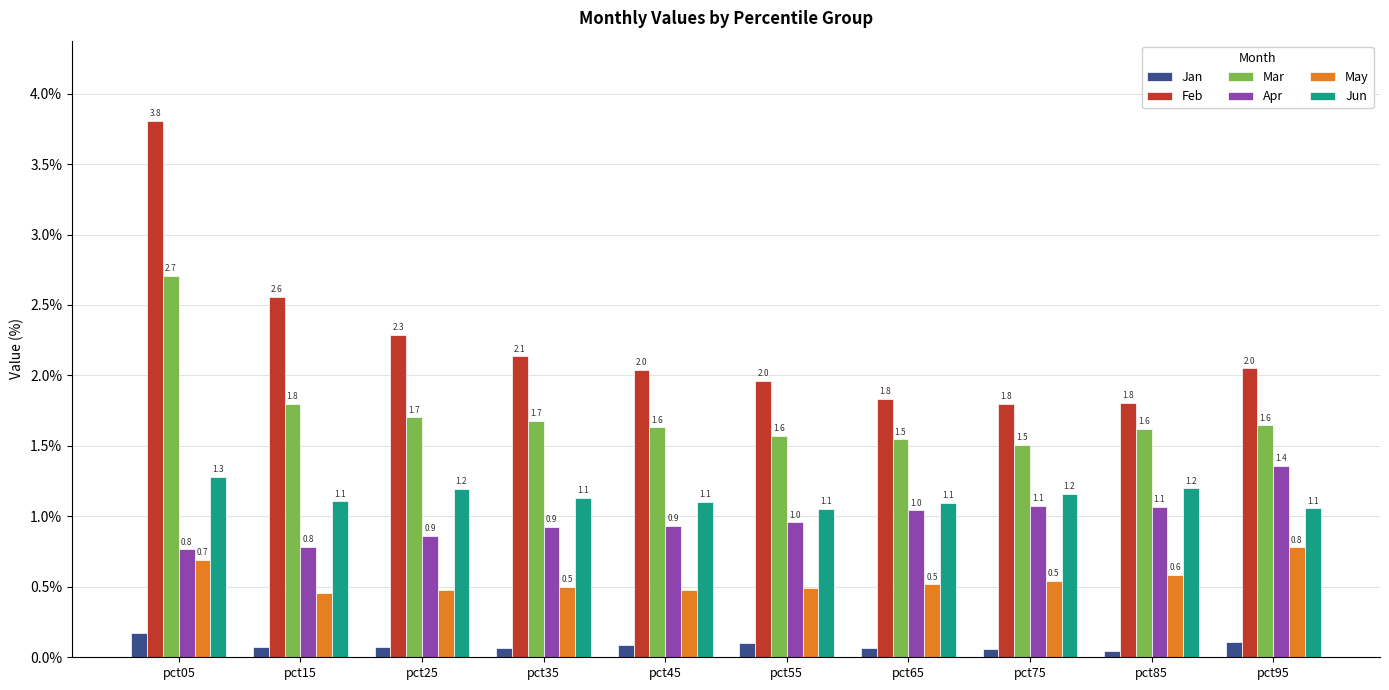

What is the maximum value shown in the chart?

3.8